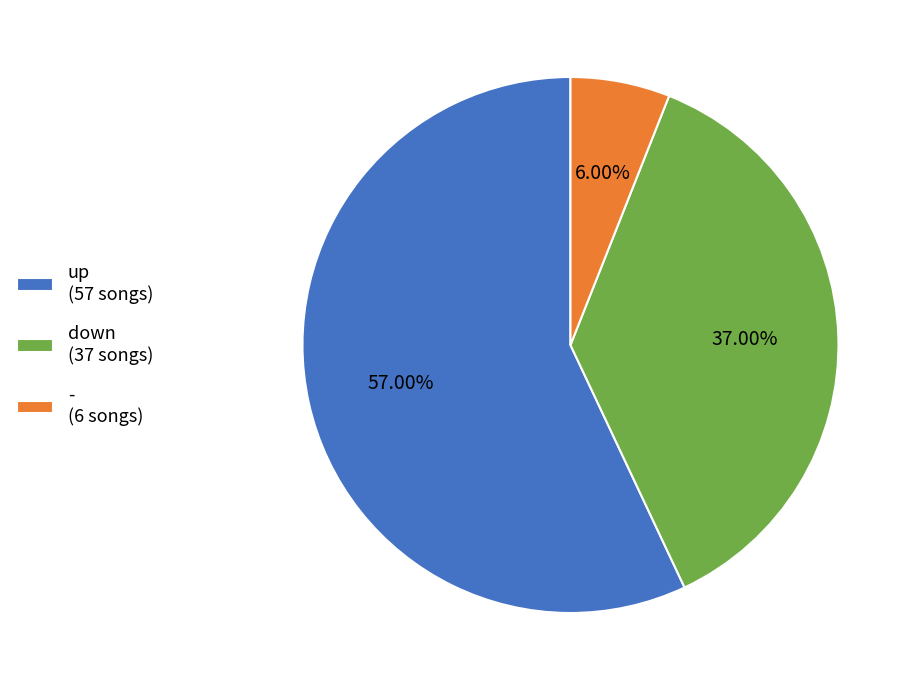

How many slices are in this pie chart?

3